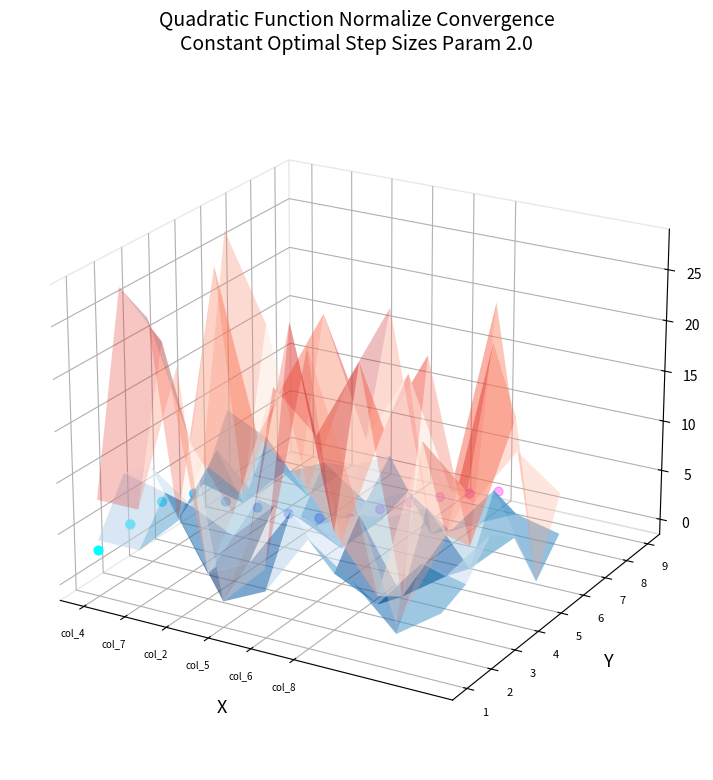

Between 9 and 6, which is larger?

9